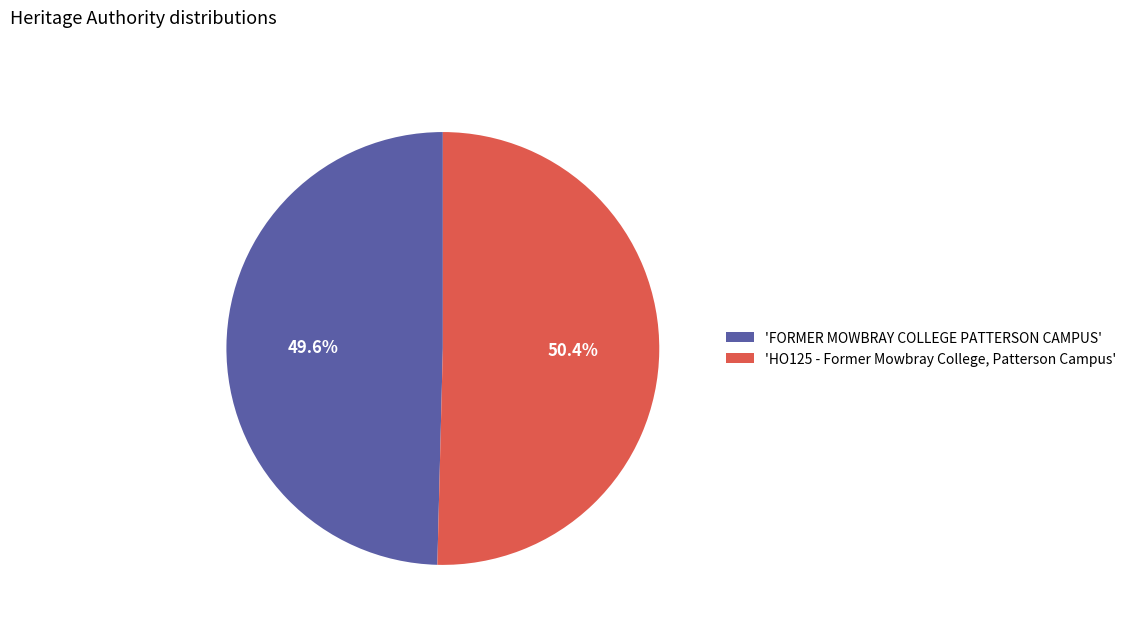

Between 'FORMER MOWBRAY COLLEGE PATTERSON CAMPUS' and 'HO125 - Former Mowbray College, Patterson Campus', which is larger?

'HO125 - Former Mowbray College, Patterson Campus'